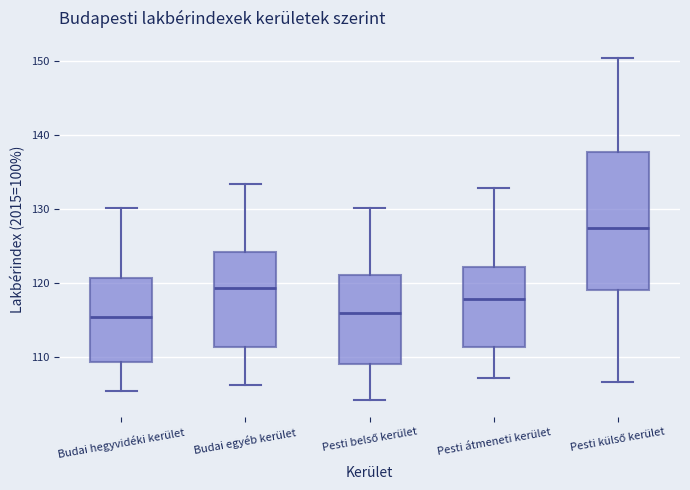

Which box's median line is the highest?

Pesti külső kerület